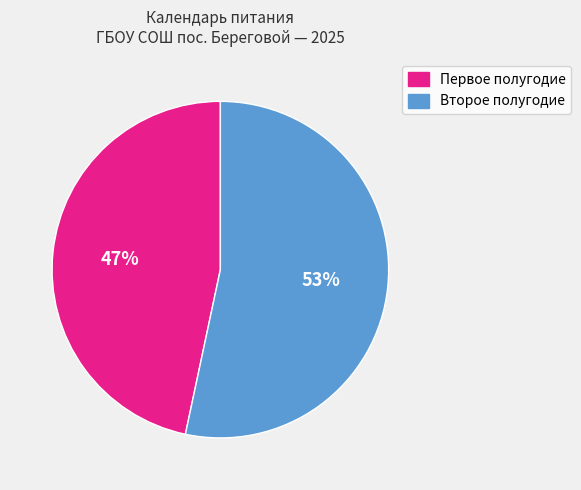

To the nearest percent, what is the average slice percentage?

50%